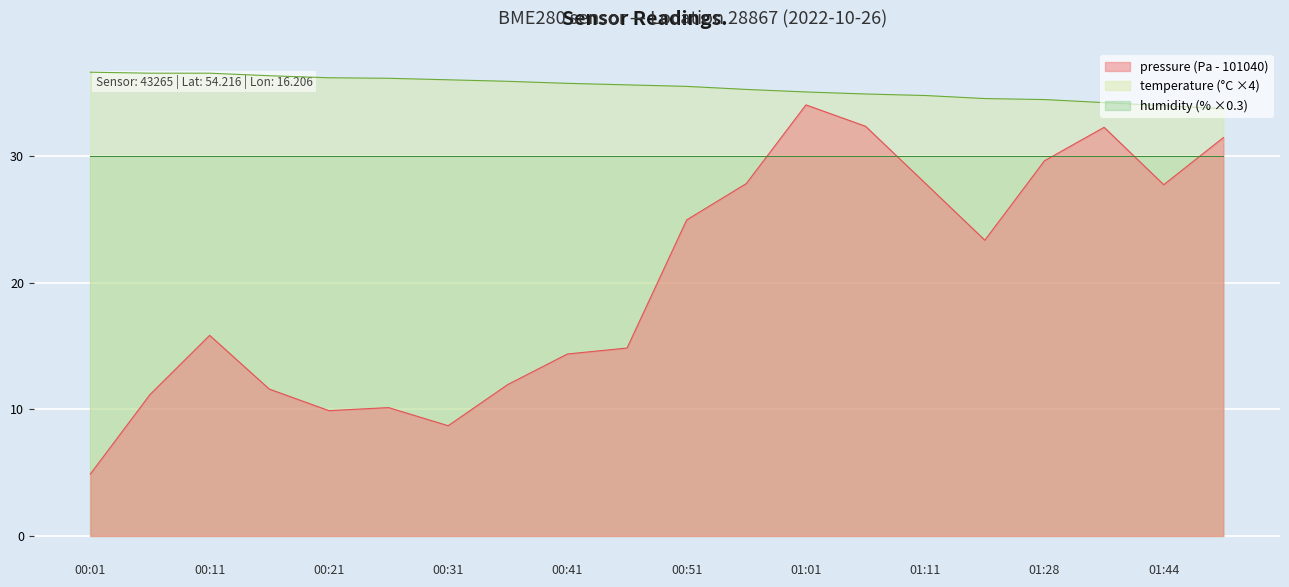

True or false: pressure and temperature intersect in this chart.

False